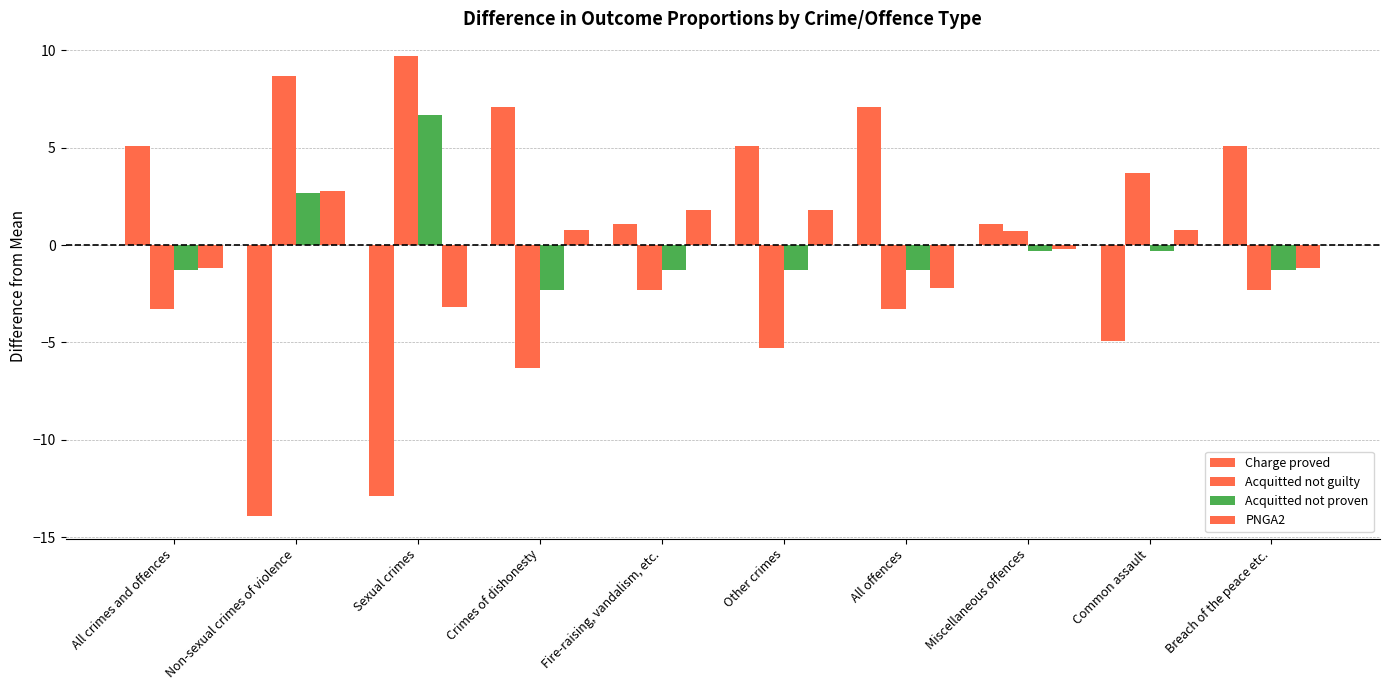

How many data points does each series have?

10